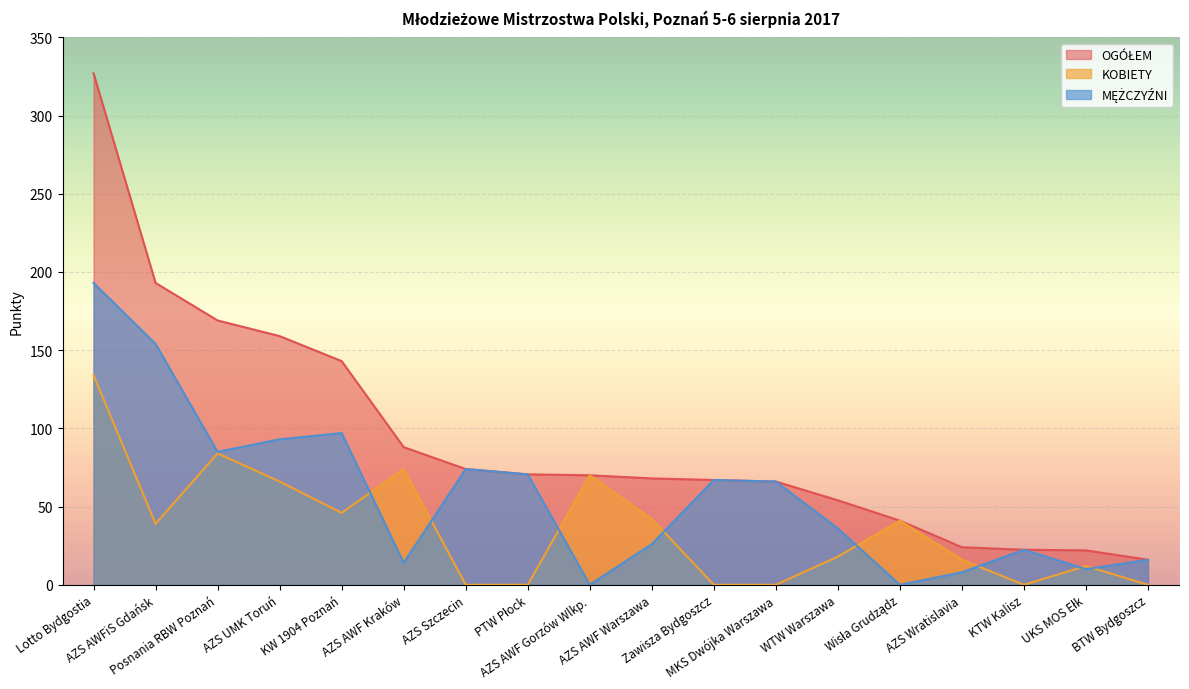

What is the sum of all OGÓŁEM values?

1674.0